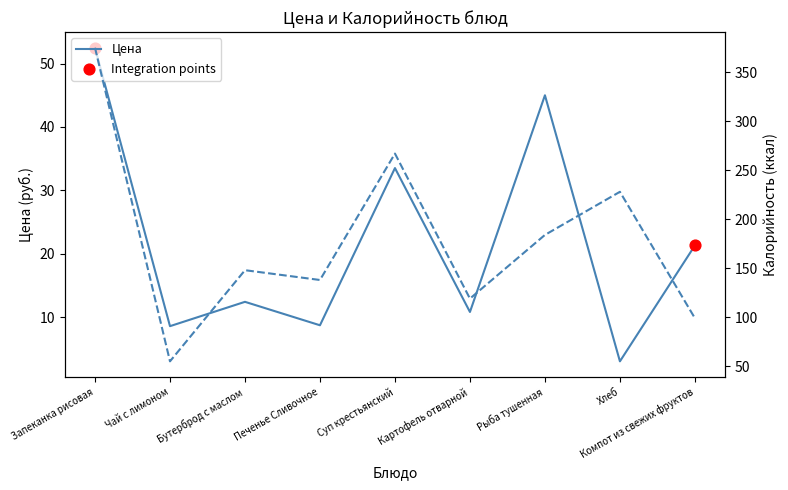

Is the value of Цена at Печенье Сливочное greater than the value of Калорийность at Запеканка рисовая?

No